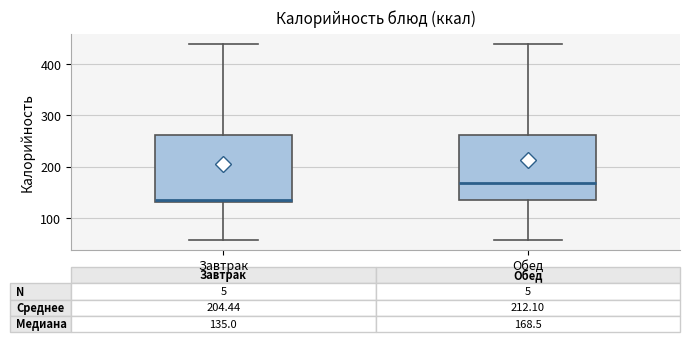

Which box's median line is the highest?

Обед